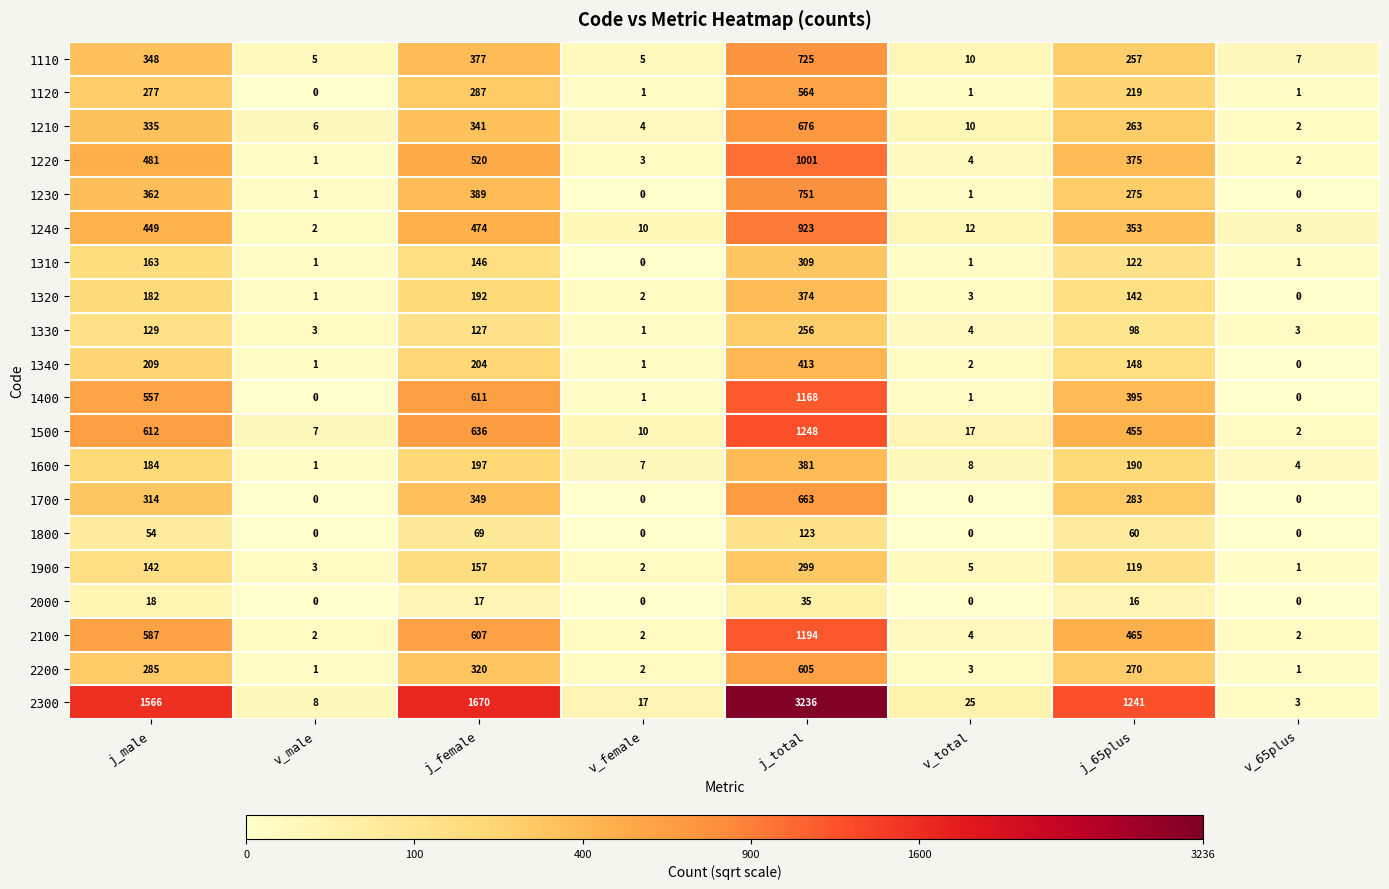

What is the difference between the maximum and minimum values in the 1310 series?

309